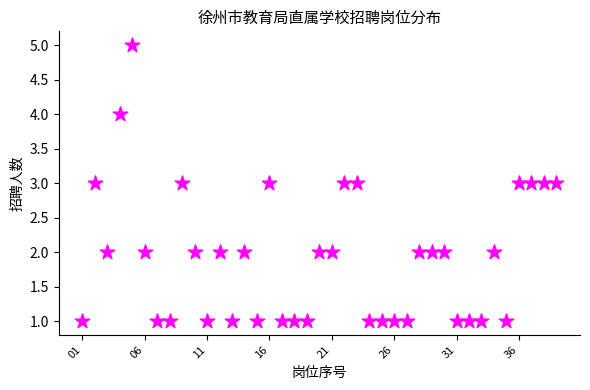

What is the range of X values (max minus min)?

38